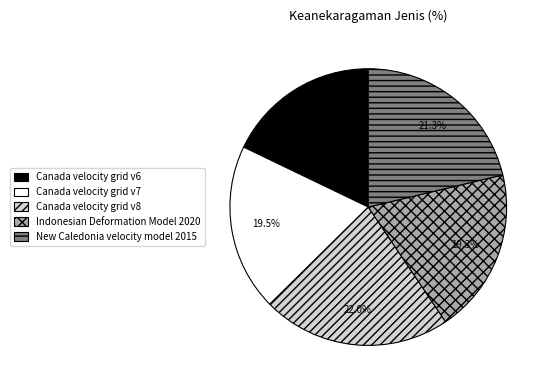

Which slice is the smallest?

Canada velocity grid v6